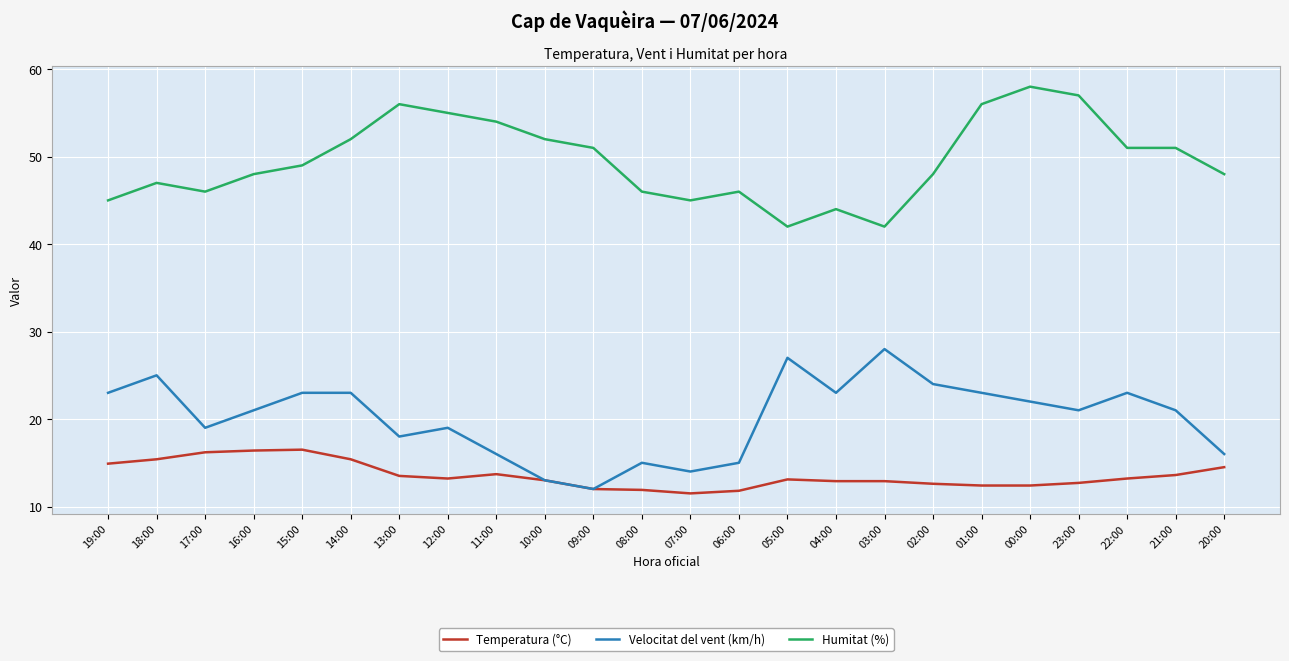

Between 10:00 and 00:00, which series saw the biggest shift?

Velocitat del vent (km/h)